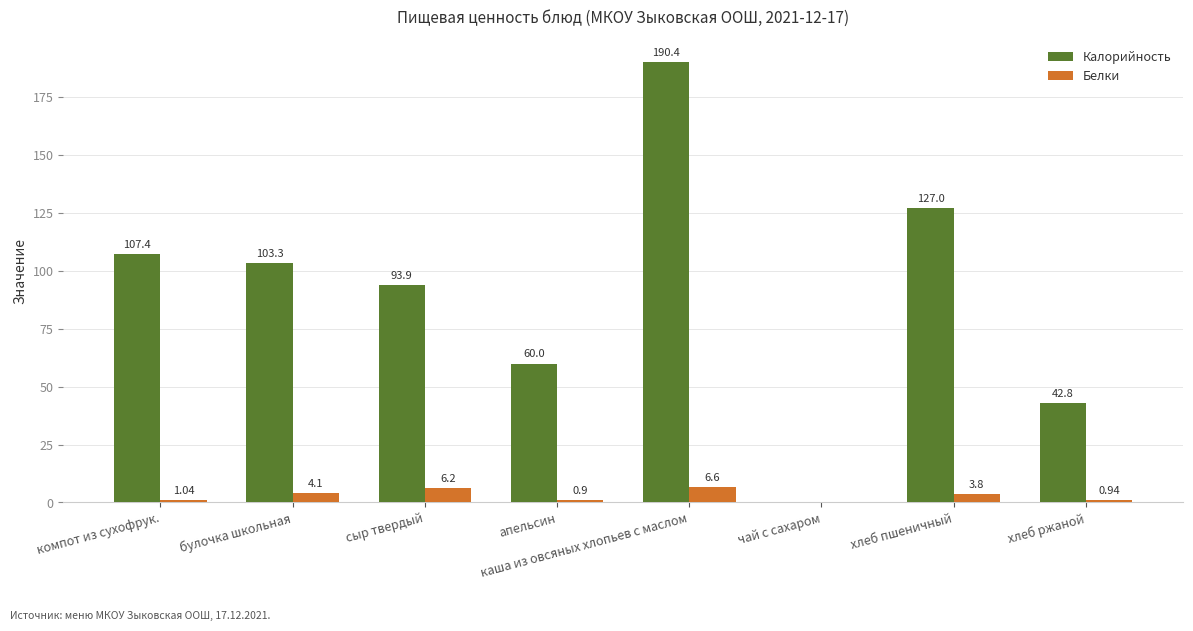

At which category is the sum across all series the highest?

каша из овсяных хлопьев с маслом